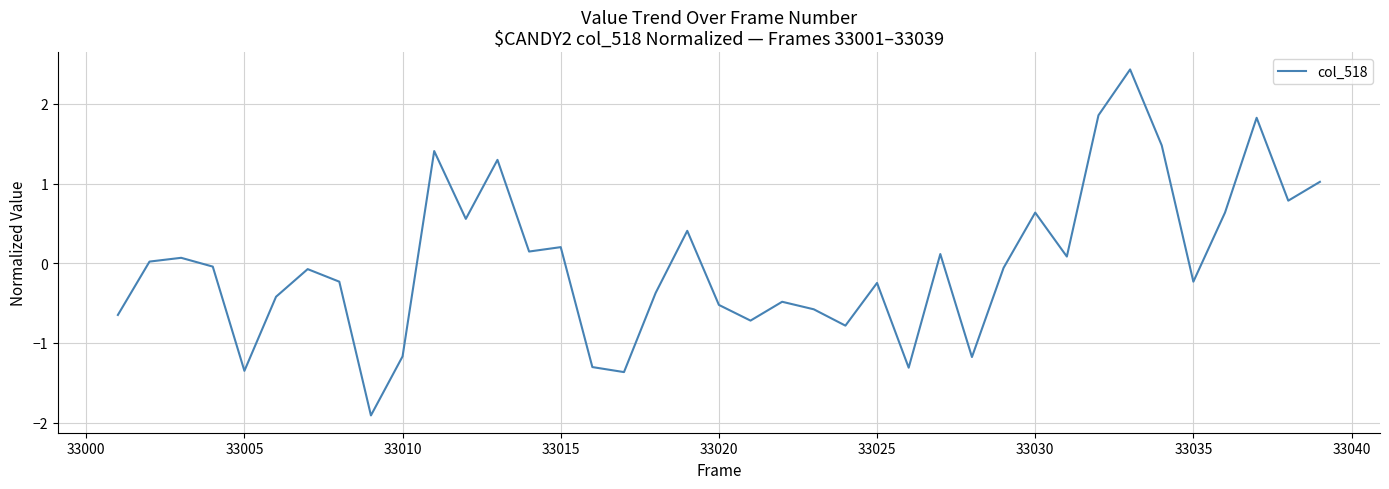

What is the difference between the maximum and minimum values?

4.3